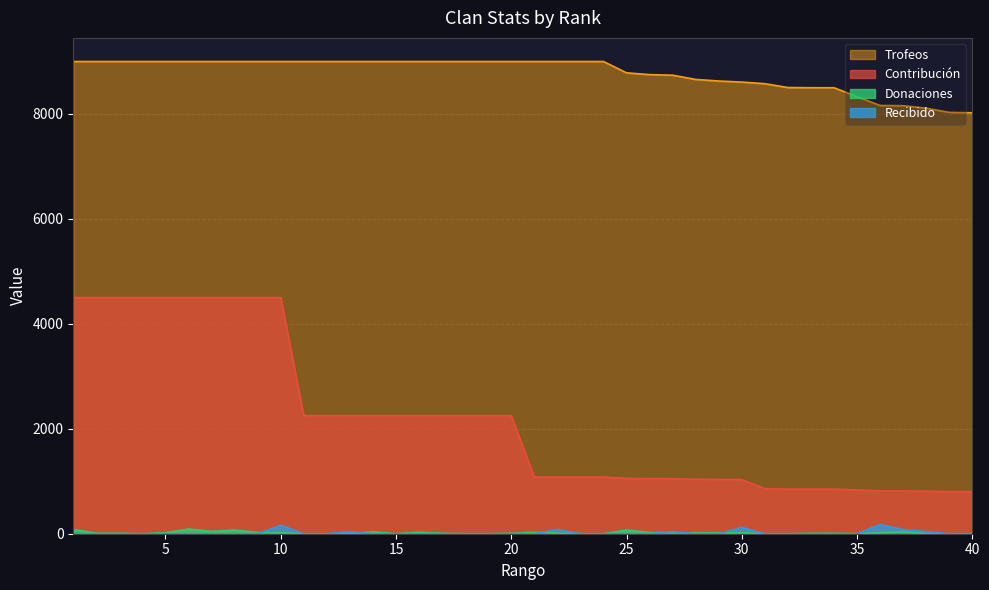

True or false: Recibido and Trofeos intersect in this chart.

False